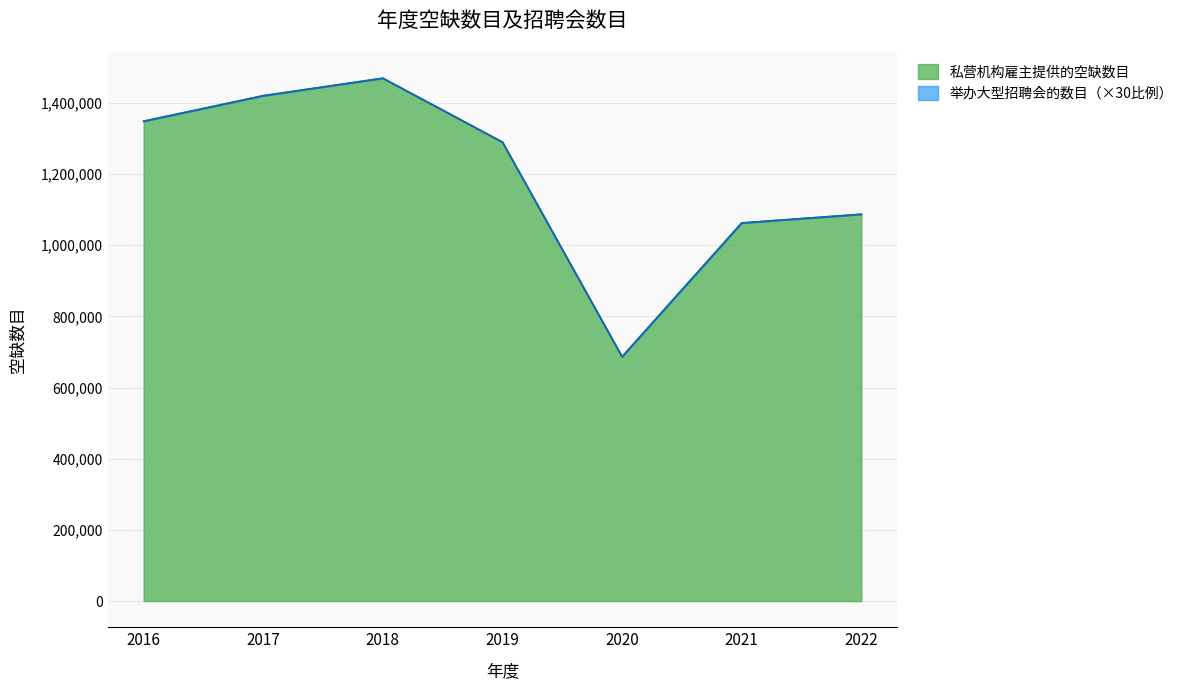

How many interior local valleys (lower than both neighbors) does the data have?

1